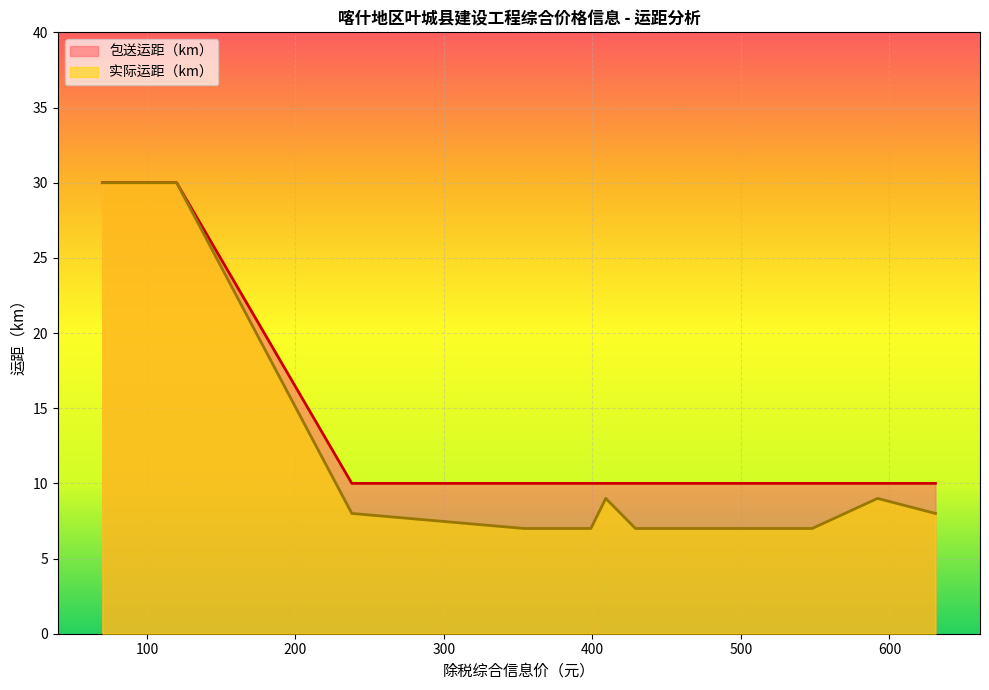

Is the value of 包送运距（km） at 462 greater than the value of 实际运距（km） at 75?

No